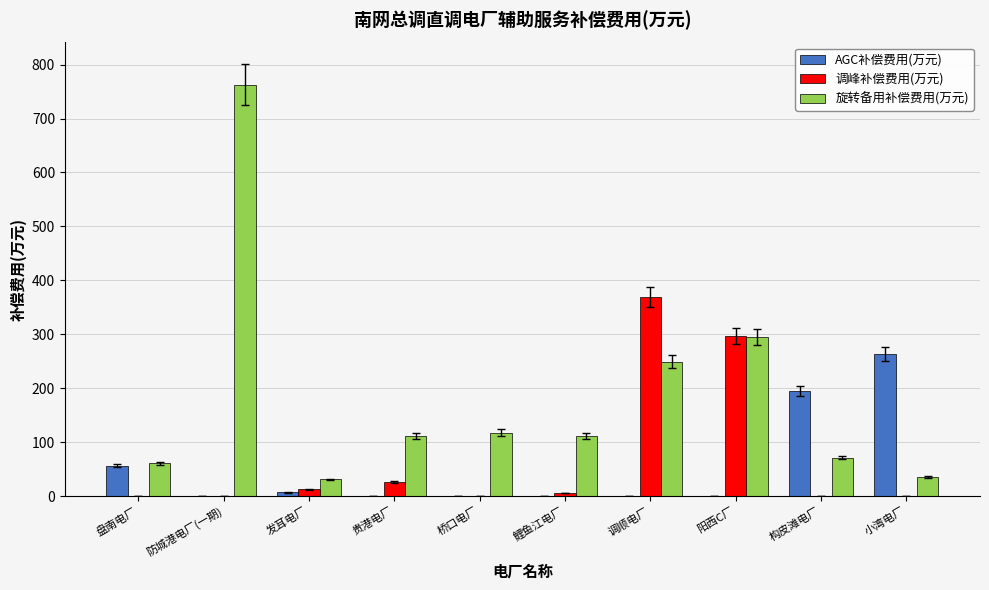

What is the spread (max minus min) of values at 阳西C厂?

296.4